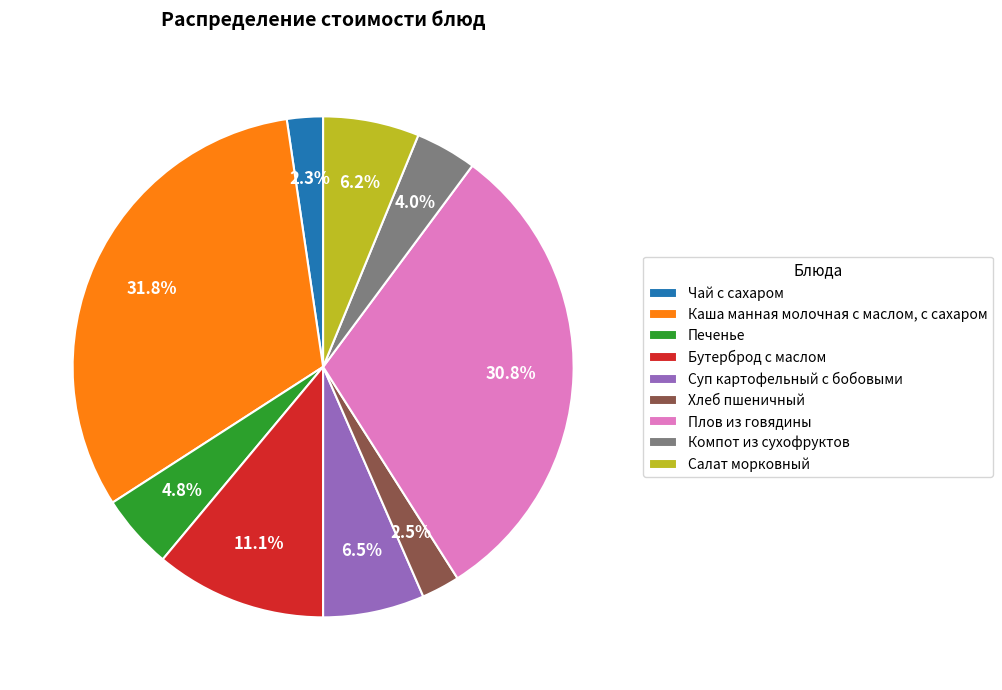

How much of the chart is everything except Суп картофельный с бобовыми?

93.5%